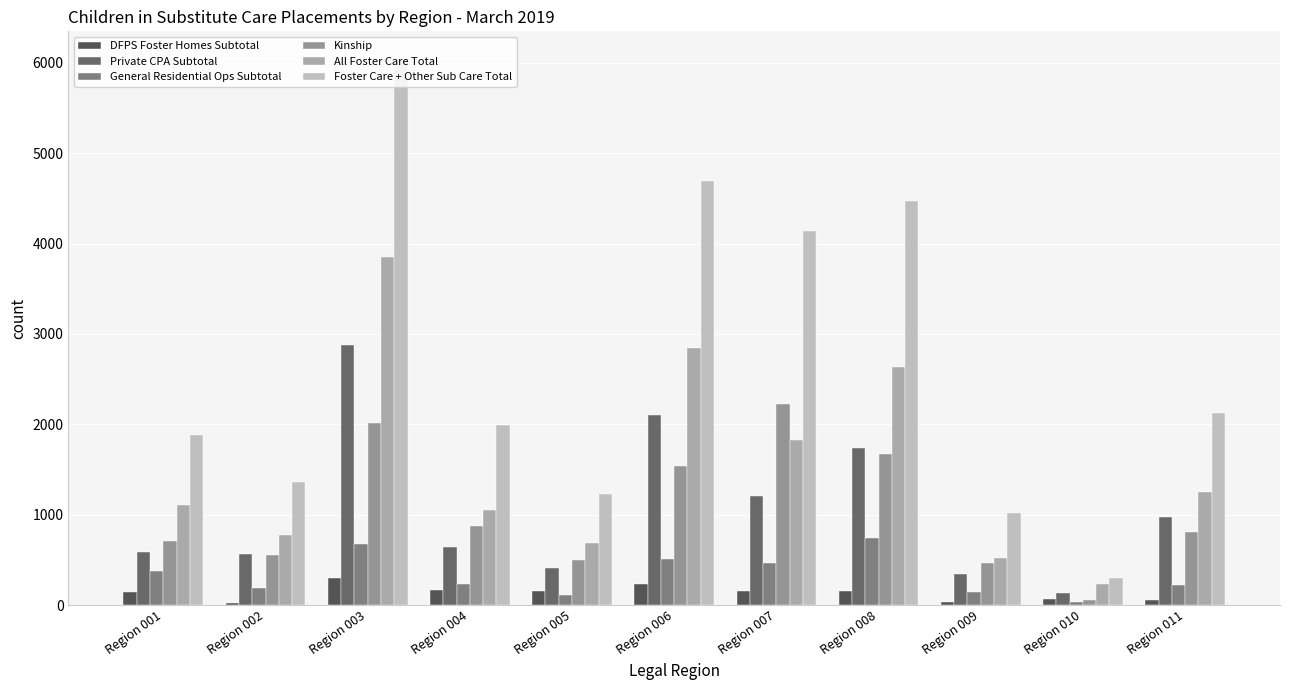

Which series has the largest total across all categories?

Foster Care + Other Sub Care Total